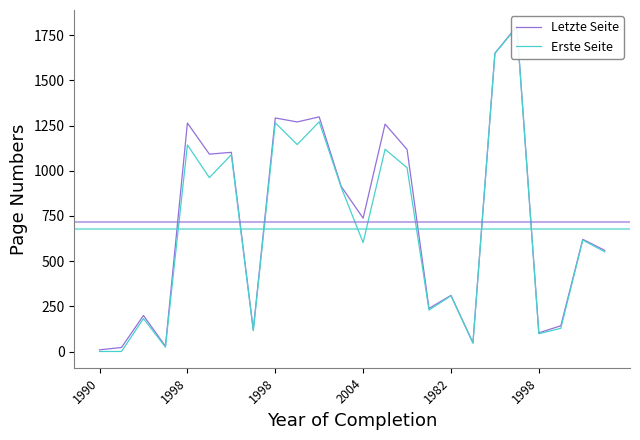

Does the chart have visible grid lines?

No